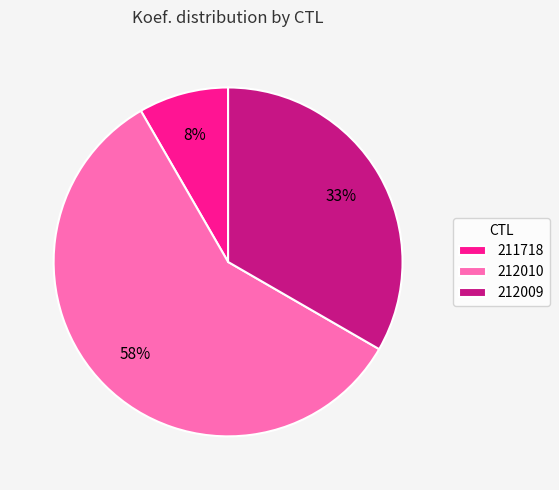

What percentage is the 212009 slice, to the nearest percent?

33%